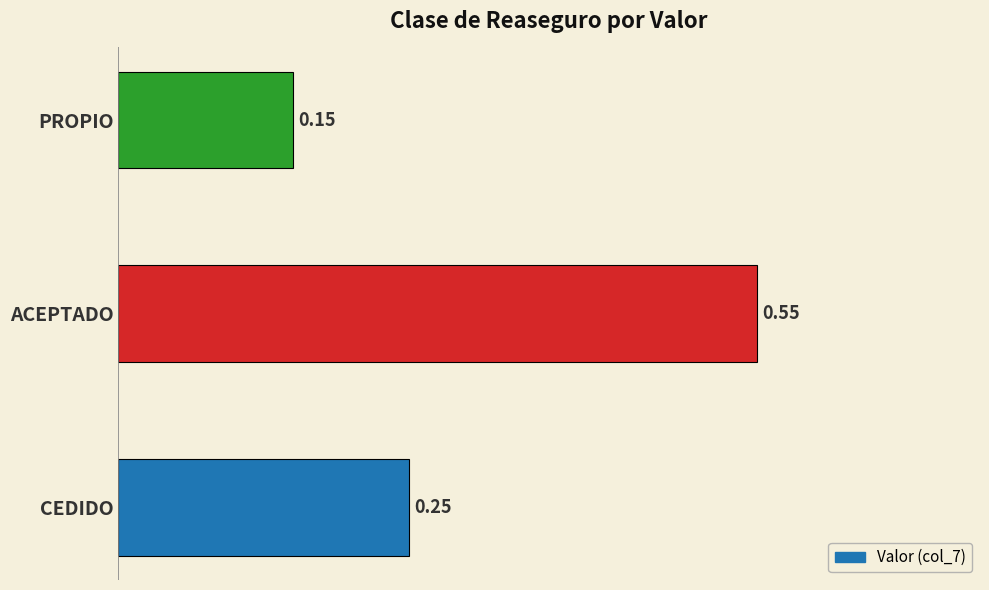

Between CEDIDO and ACEPTADO, which is larger?

ACEPTADO